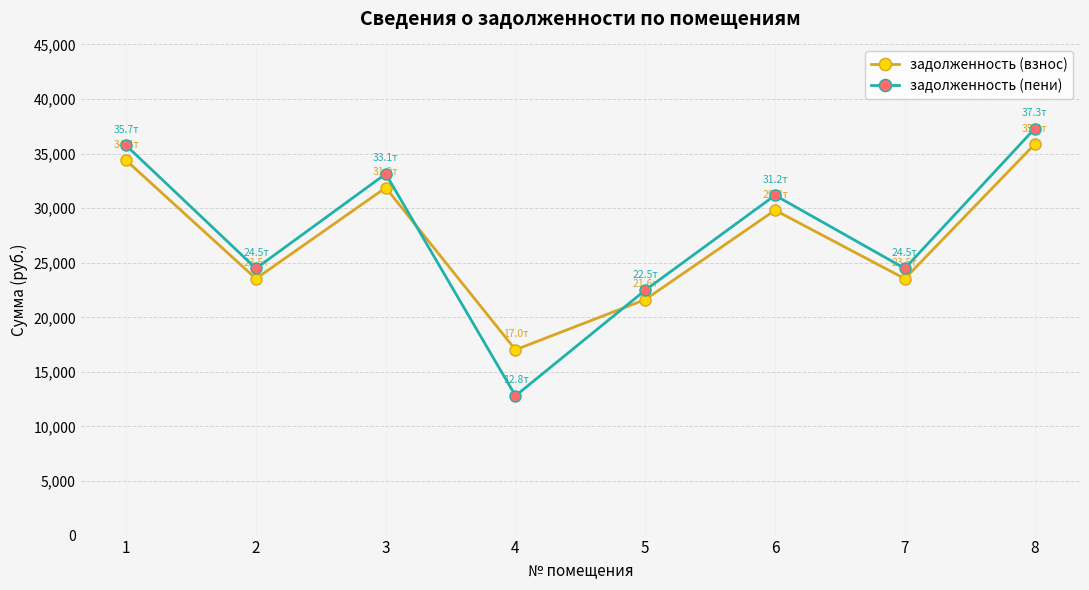

Between 3 and 4, which series saw the biggest shift?

задолженность (пени)